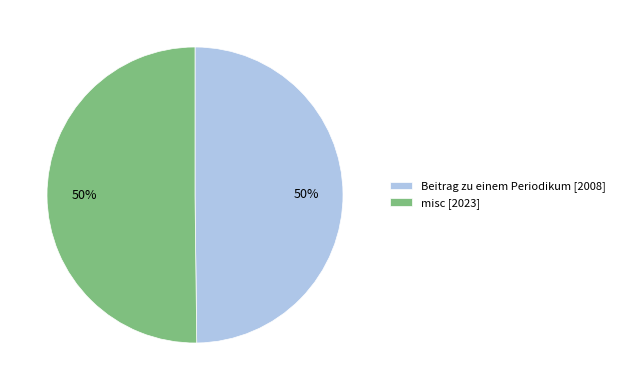

What is the ratio of the value at Beitrag zu einem Periodikum [2008] to the value at misc [2023]?

1.0